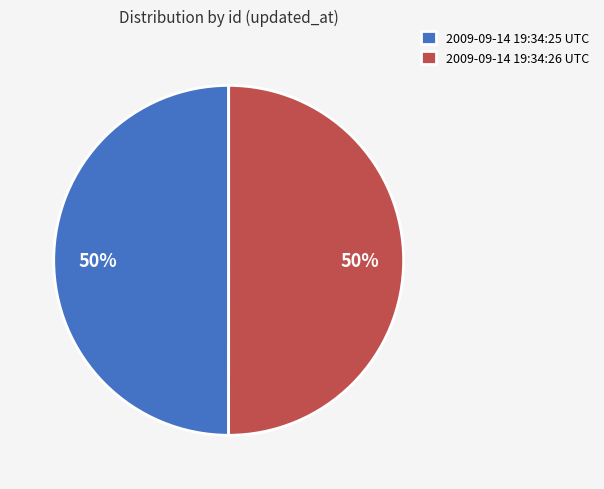

Is the sum of 2009-09-14 19:34:26 UTC and 2009-09-14 19:34:25 UTC greater than half?

Yes